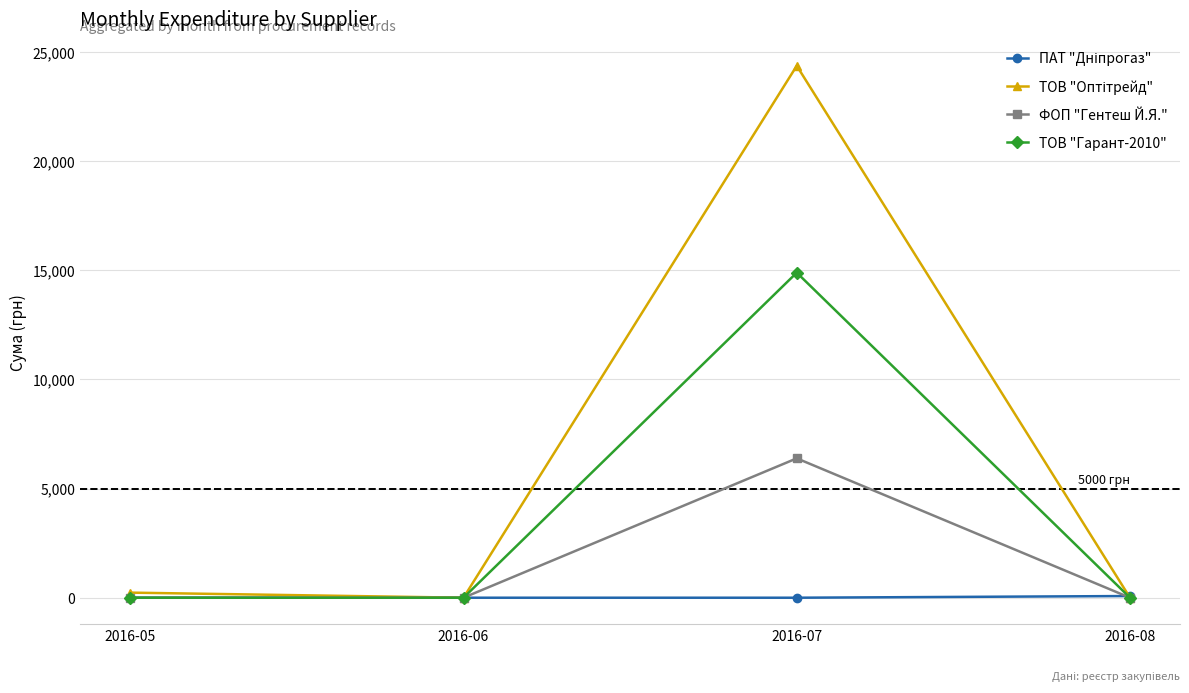

Is it true that ТОВ "Гарант-2010" equals 0.0 at 2016-06?

True